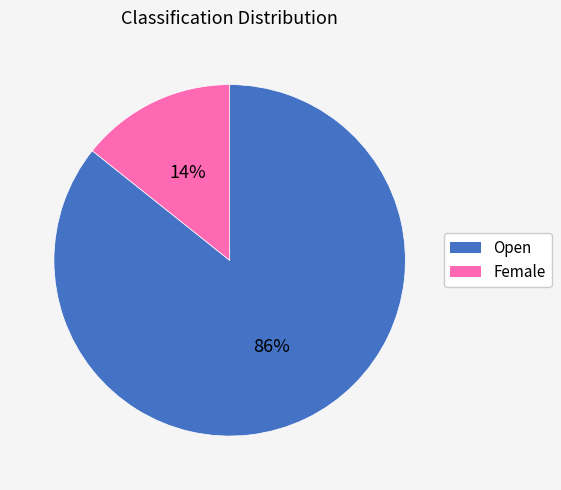

Is the sum of Open and Female greater than half?

Yes